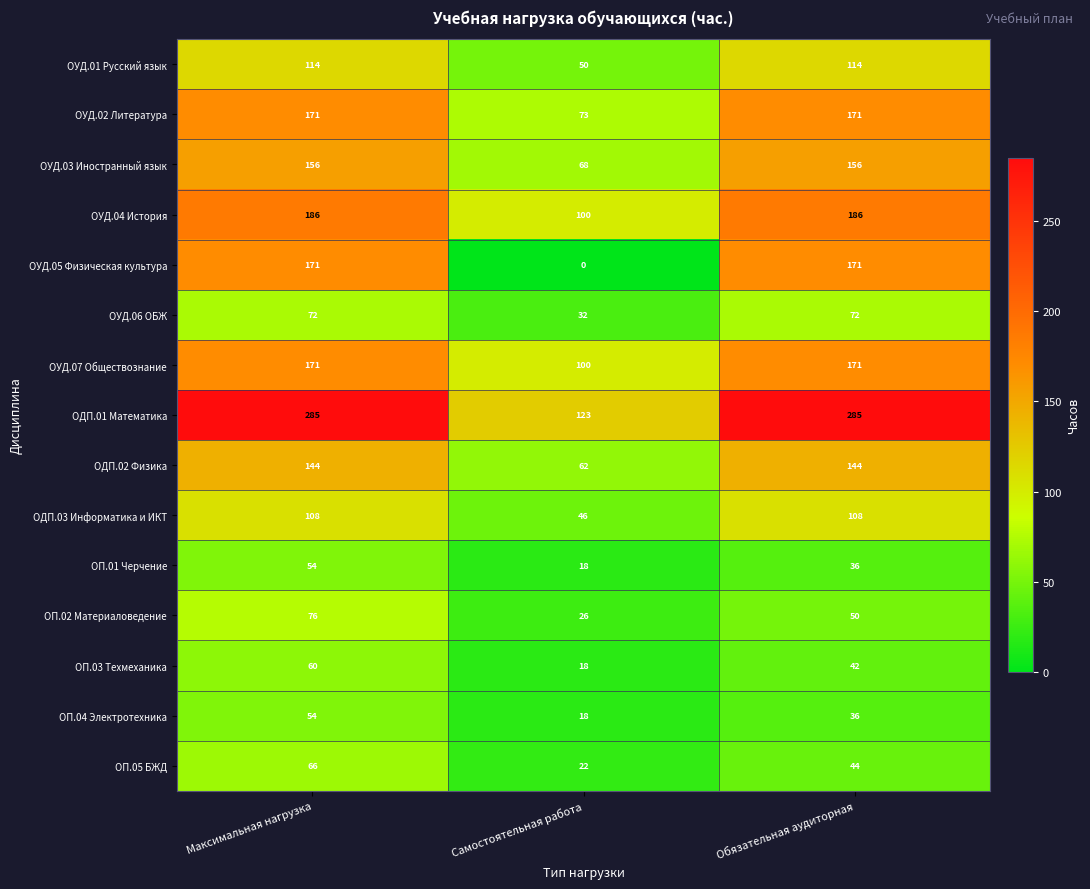

What is the greatest value displayed?

285